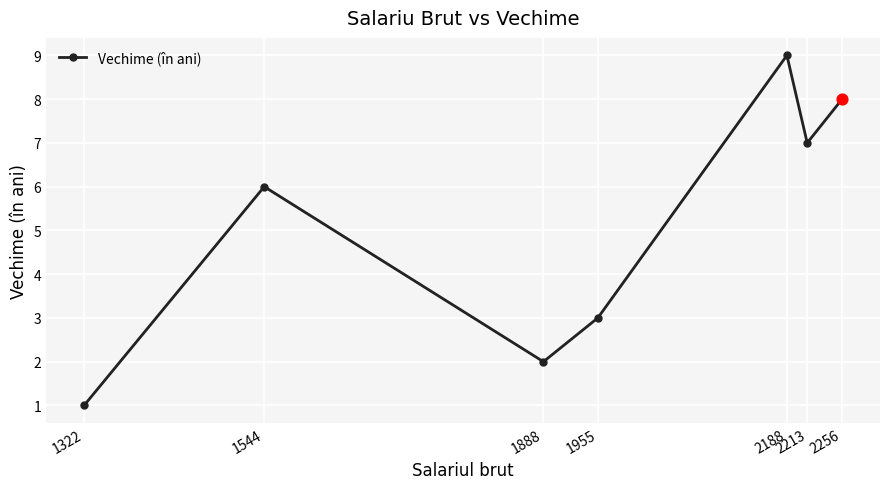

Which has a higher value, 1888 or 1544?

1544